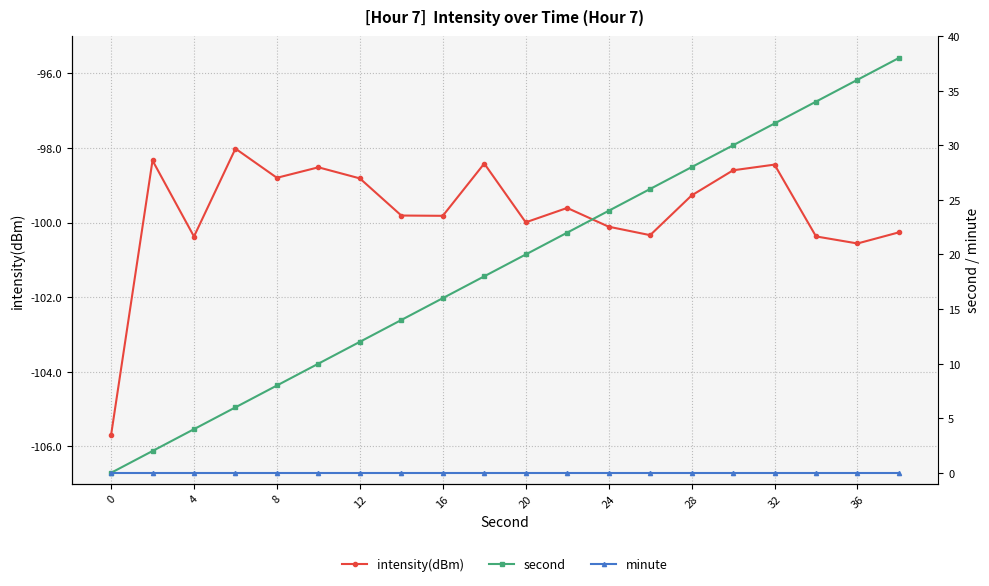

What is the spread (max minus min) of values at 0?

105.7